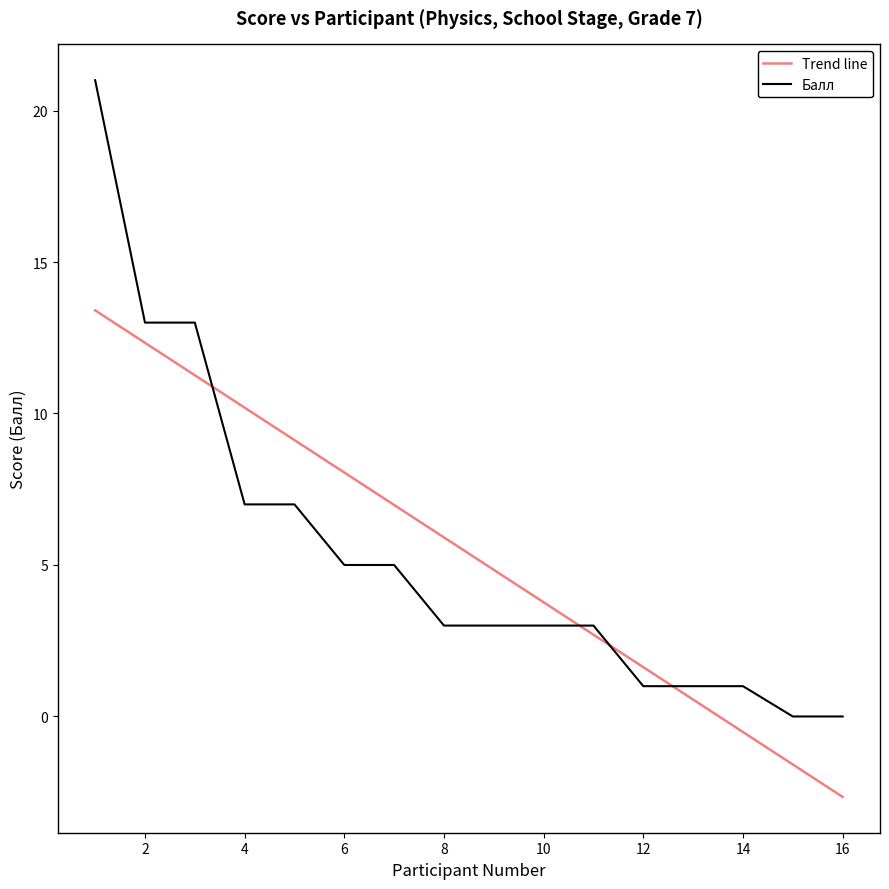

True or false: Trend line and Балл intersect in this chart.

True